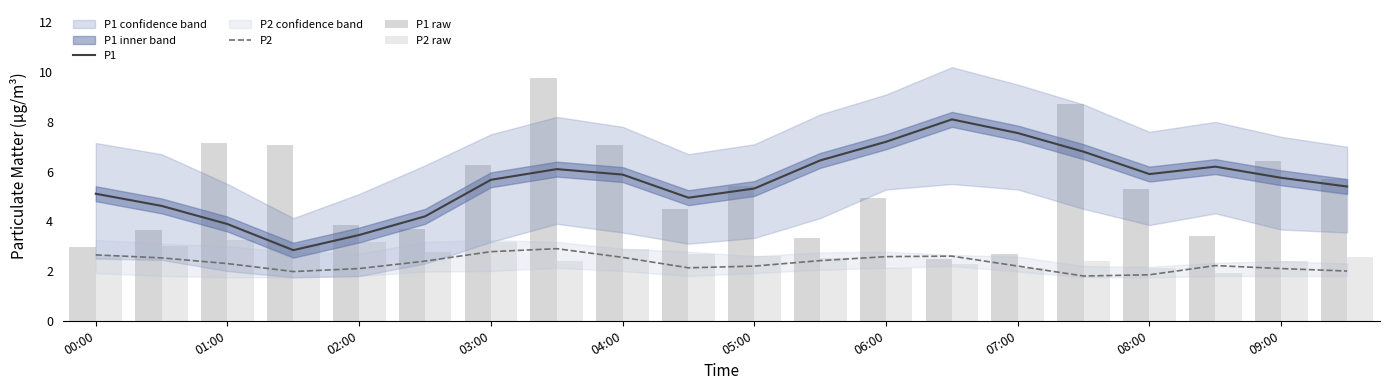

Is the value of P1 at 02:00 greater than the value of P1 raw at 03:00?

No